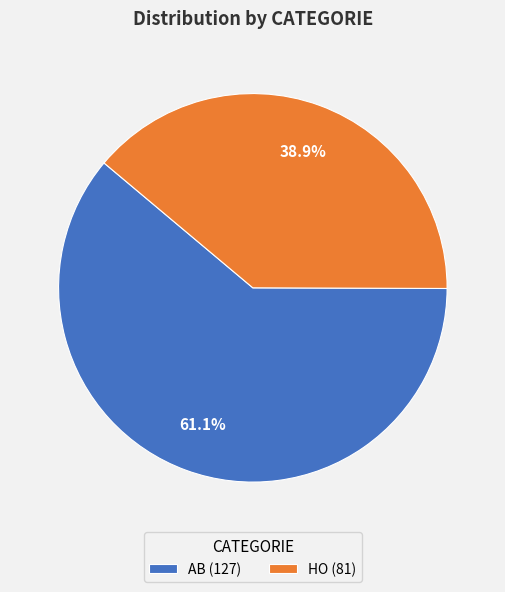

Between HO (81) and AB (127), which is larger?

AB (127)